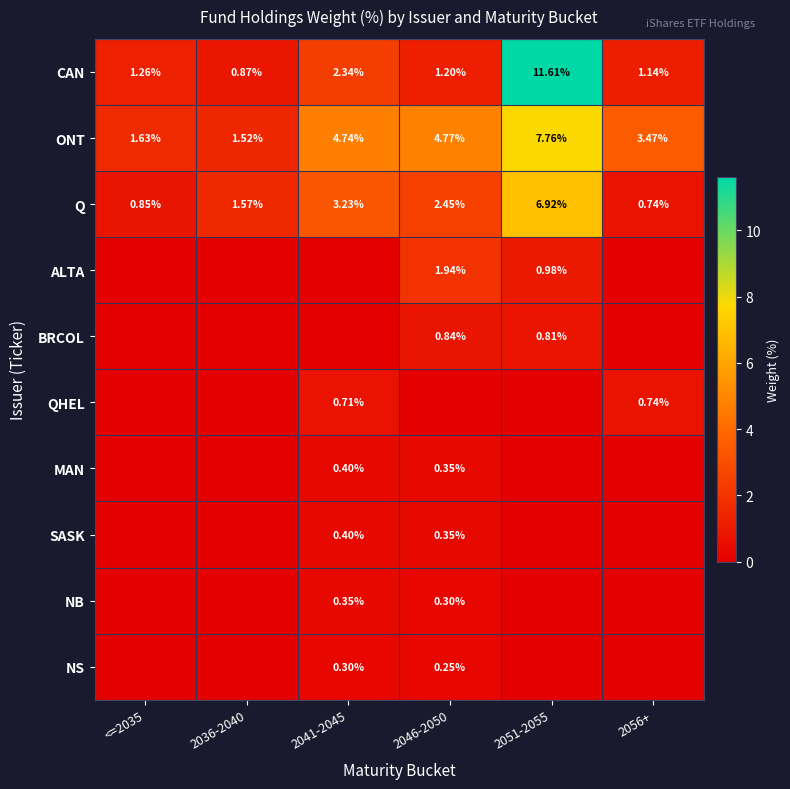

What is the total value across all series at 2056+?

6.1